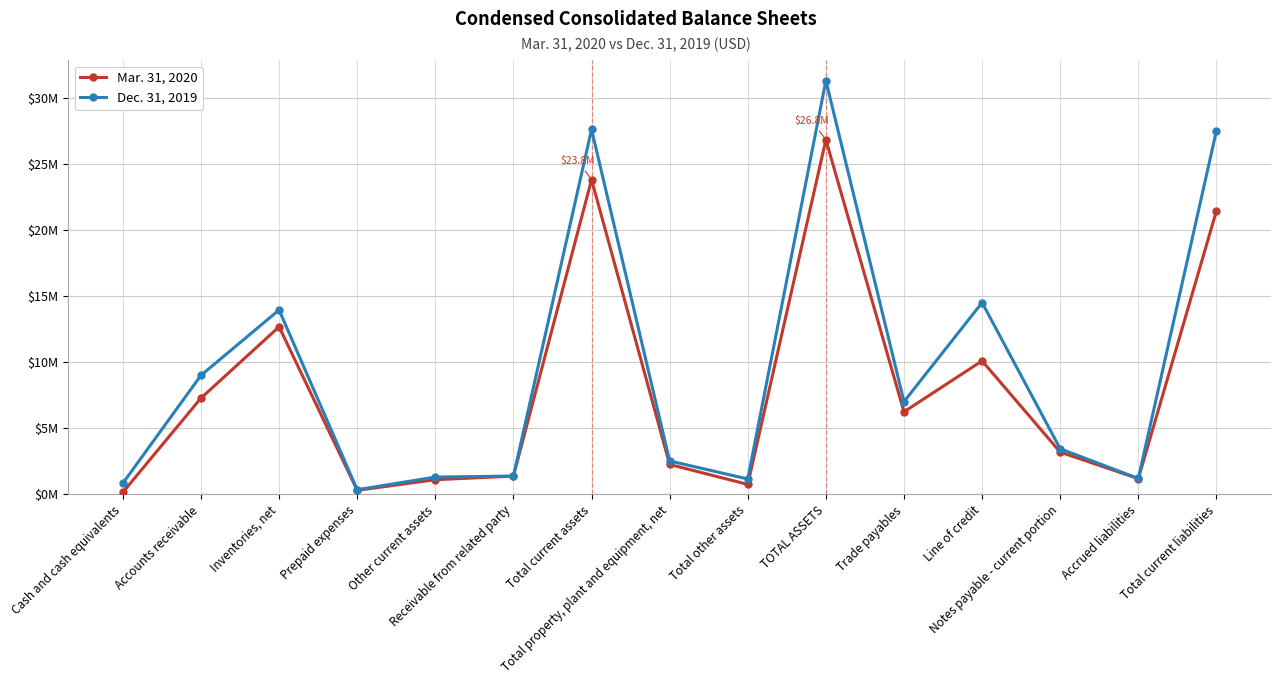

Reading right to left, list all the values displayed in this chart.

Mar. 31, 2020: Total current liabilities=21459544	Accrued liabilities=1192690	Notes payable - current portion=3198453	Line of credit=10106037	Trade payables=6249294	TOTAL ASSETS=26843855	Total other assets=756051	Total property, plant and equipment, net=2264698	Total current assets=23823106	Receivable from related party=1386638	Other current assets=1112566	Prepaid expenses=306923	Inventories, net=12686643	Accounts receivable=7288853	Cash and cash equivalents=160105
Dec. 31, 2019: Total current liabilities=27524405	Accrued liabilities=1205027	Notes payable - current portion=3451880	Line of credit=14518107	Trade payables=7021580	TOTAL ASSETS=31321083	Total other assets=1165295	Total property, plant and equipment, net=2531072	Total current assets=27624716	Receivable from related party=1387131	Other current assets=1312205	Prepaid expenses=353183	Inventories, net=13959499	Accounts receivable=9011569	Cash and cash equivalents=845098